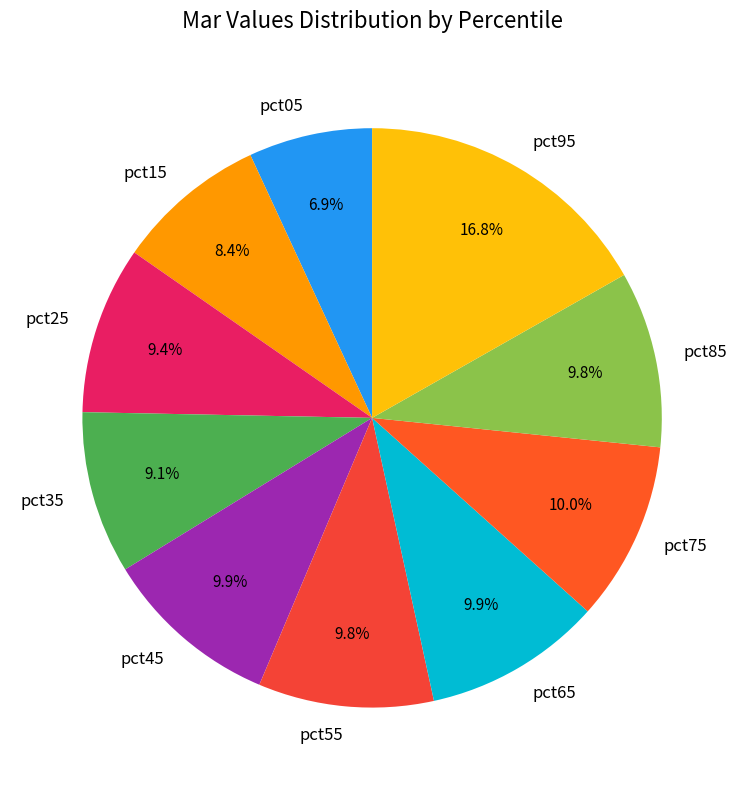

Is it true that pct05 is 1% of the pie?

False